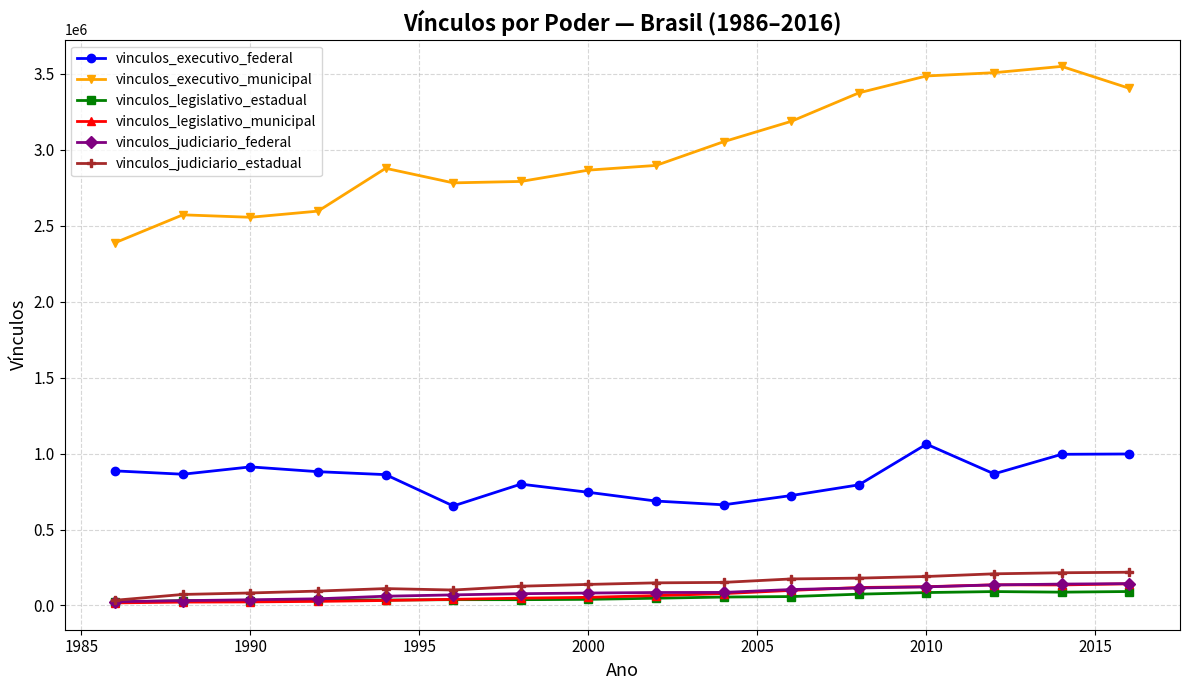

What is the average value of the vinculos_judiciario_federal series?

85270